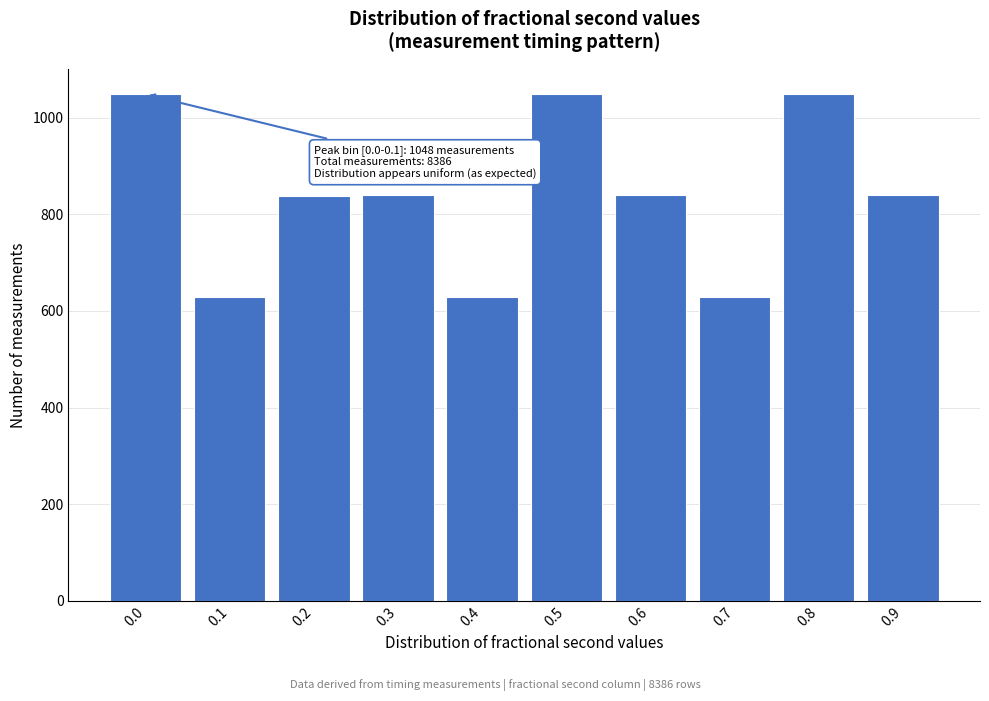

The value at 0.6 is 1385. True or false?

False